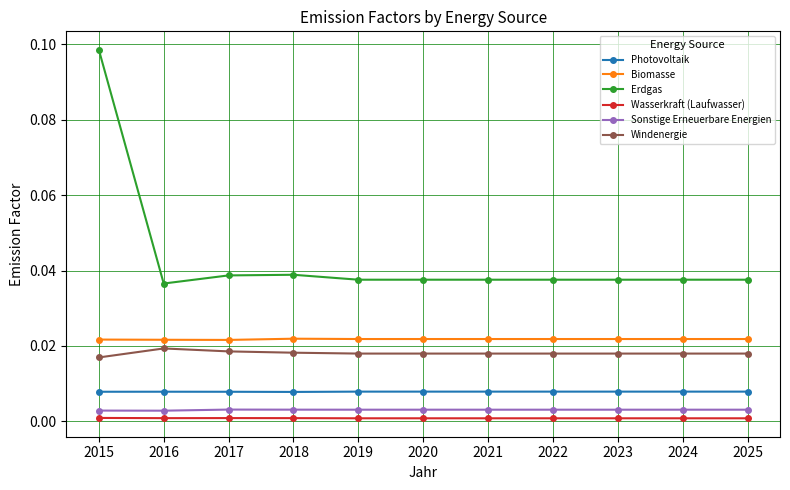

True or false: Erdgas and Photovoltaik cross at least once.

False